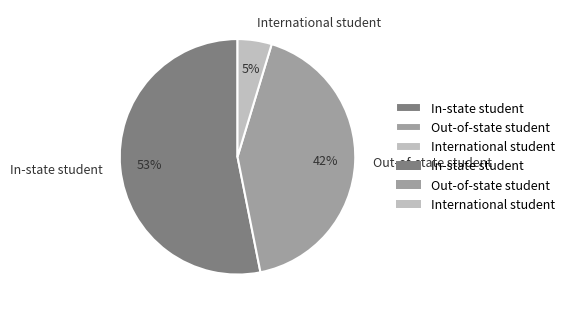

Is the sum of In-state student and Out-of-state student greater than half?

Yes